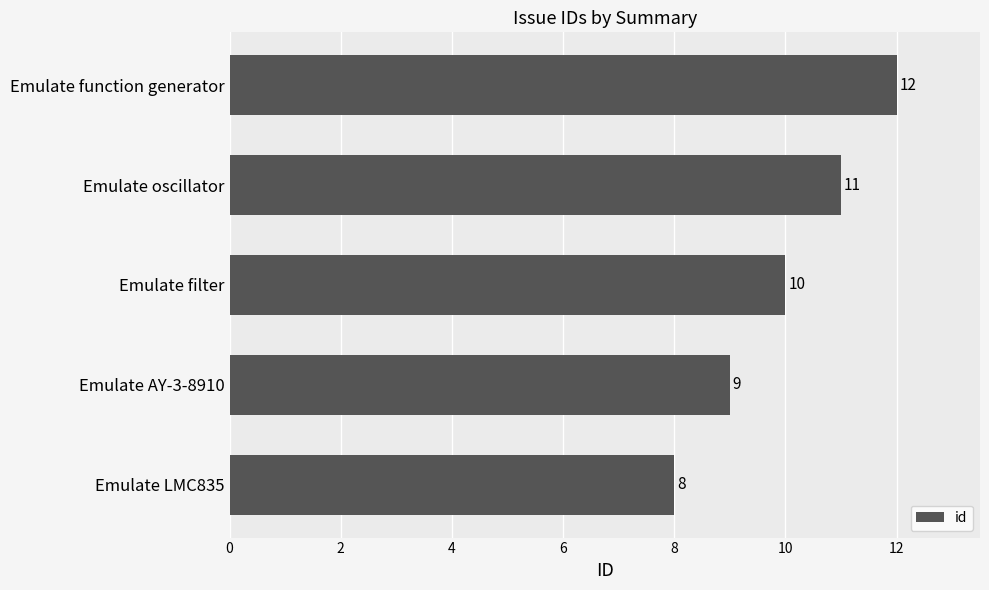

Read the value at Emulate AY-3-8910.

9